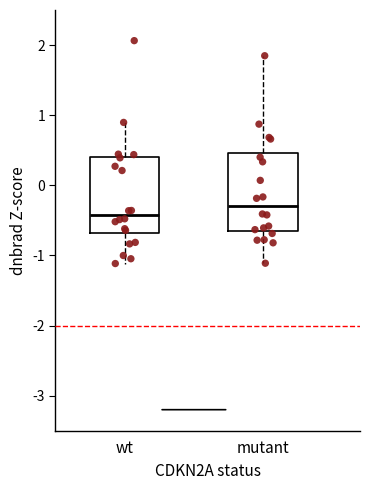

Which box has the highest median line?

mutant